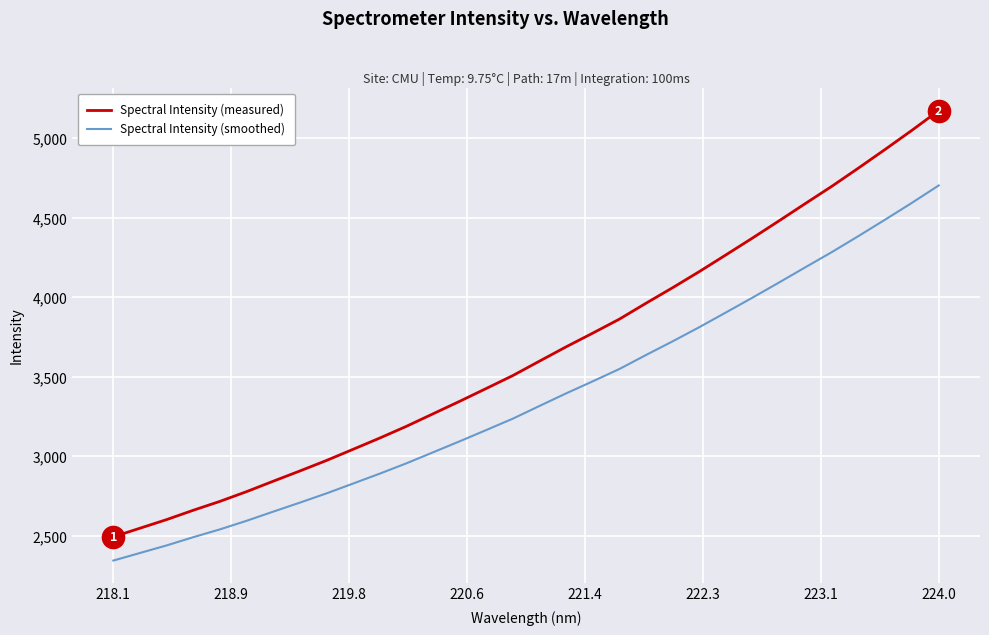

True or false: Spectral Intensity (smoothed) and Spectral Intensity (measured) intersect in this chart.

False